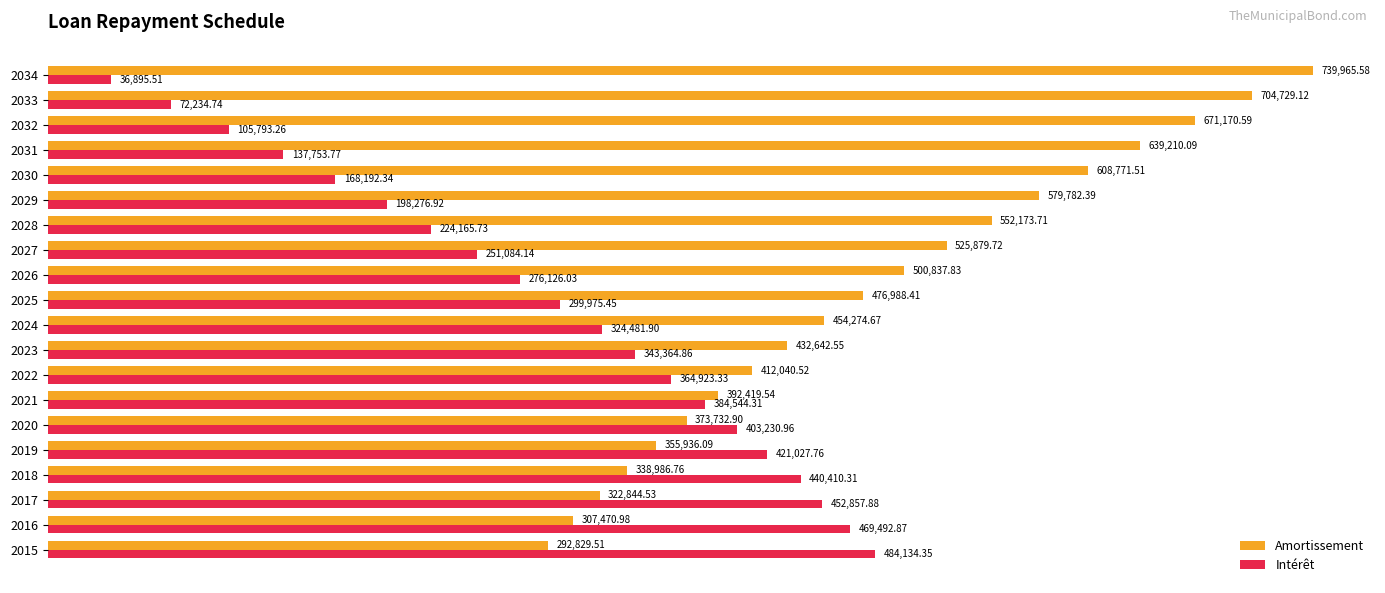

What is the difference between the second highest and minimum values in the Amortissement series?

411899.6